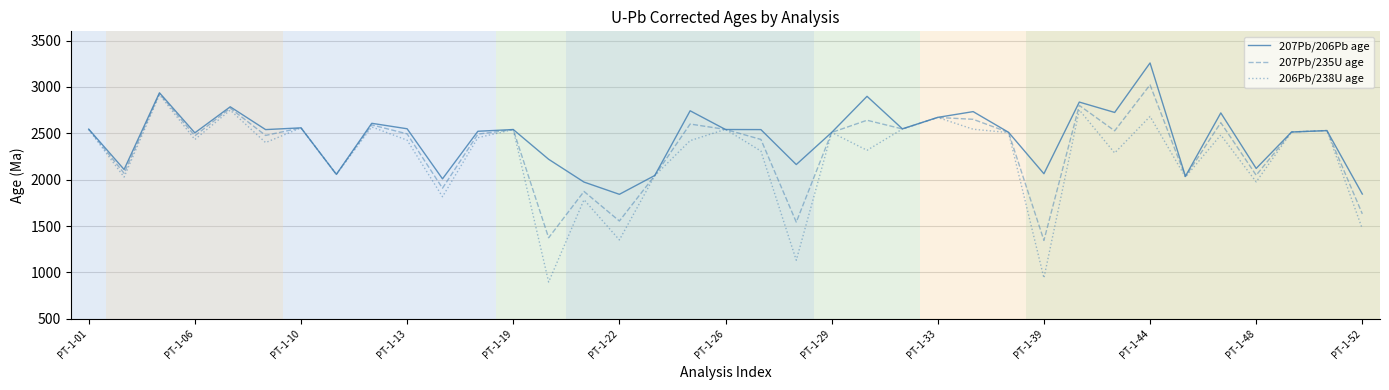

Which series has the largest range (max minus min)?

206Pb/238U age